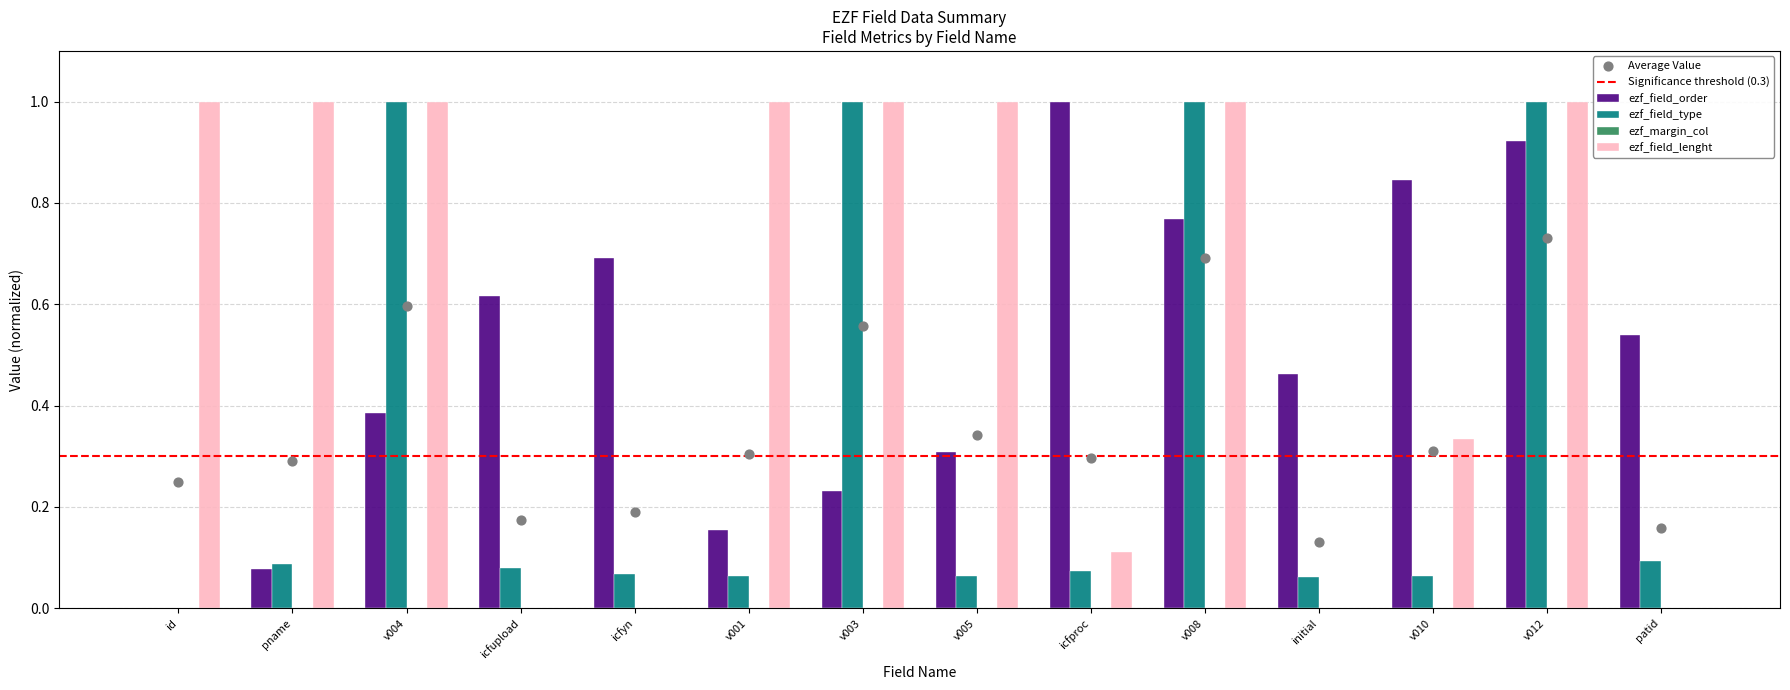

Is it true that ezf_field_lenght equals 1.0 at v012?

True